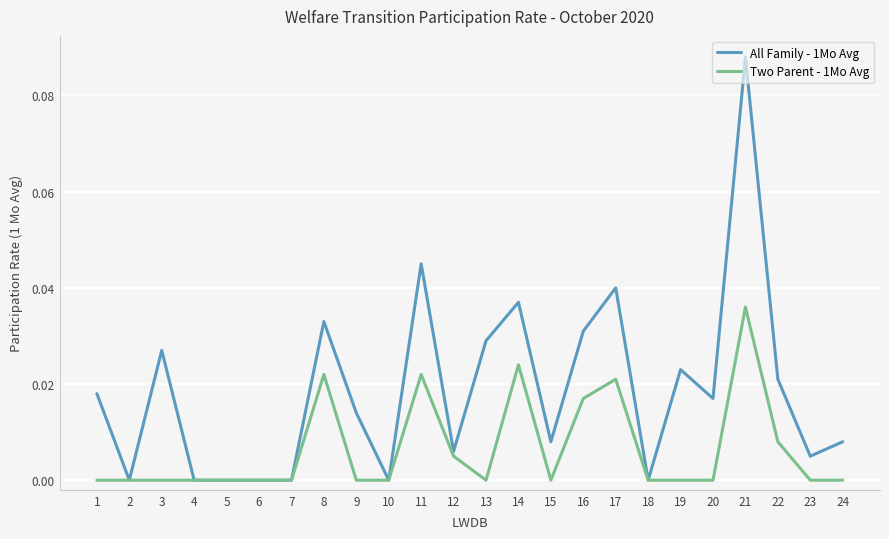

The value of Two Parent - 1Mo Avg at 6 is 0.0. True or false?

True